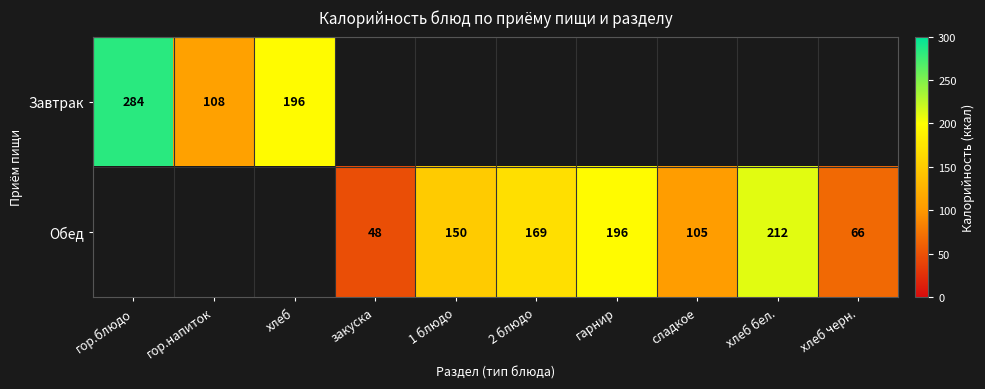

Is the value of Обед at хлеб бел. greater than the value of Завтрак at гор.блюдо?

No